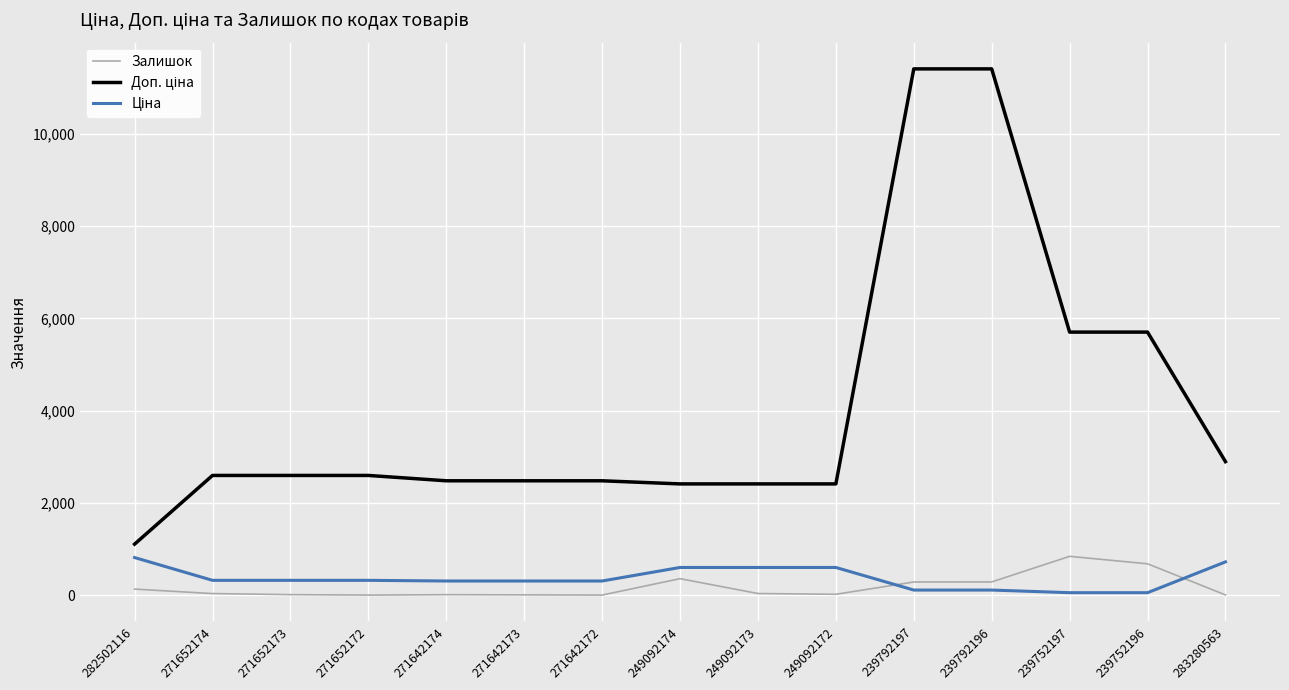

What is the maximum value shown in the chart?

11410.0